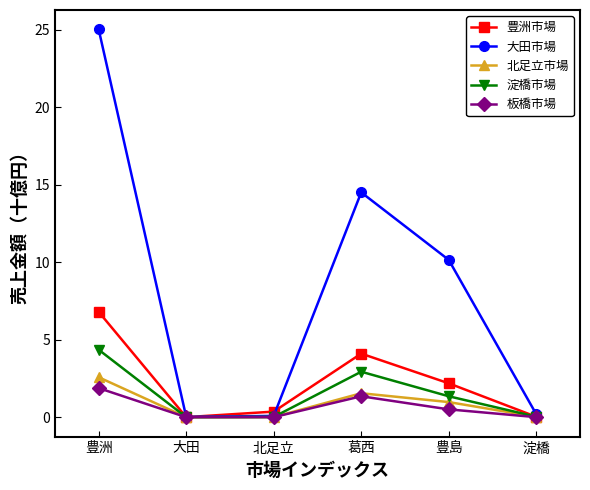

Which category has the highest value across all series?

豊洲